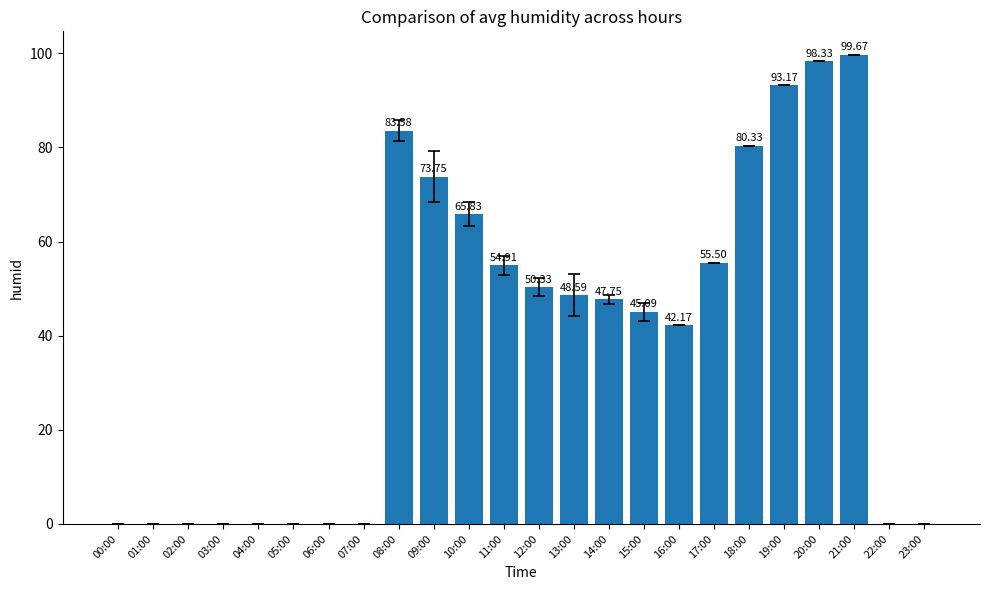

What is the average value?

39.1